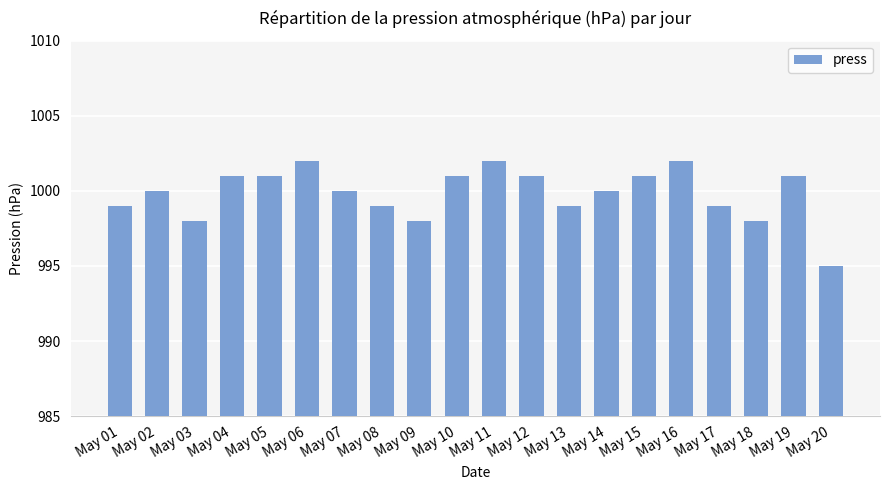

Reading left to right, transcribe all the data shown in this chart.

999	1000	998	1001	1001	1002	1000	999	998	1001	1002	1001	999	1000	1001	1002	999	998	1001	995